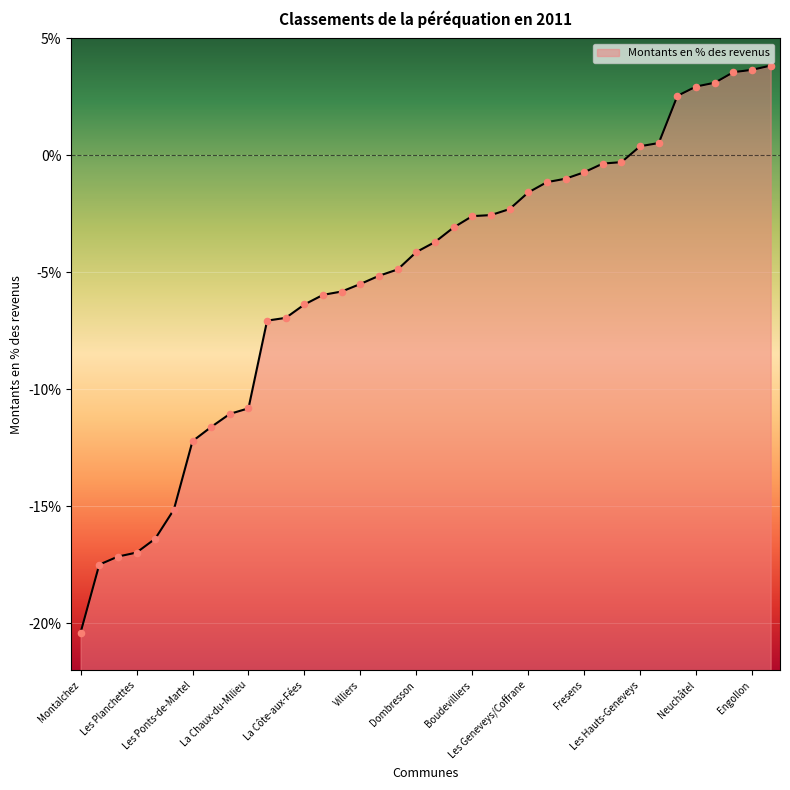

Between Neuchâtel and Cressier, which is larger?

Neuchâtel